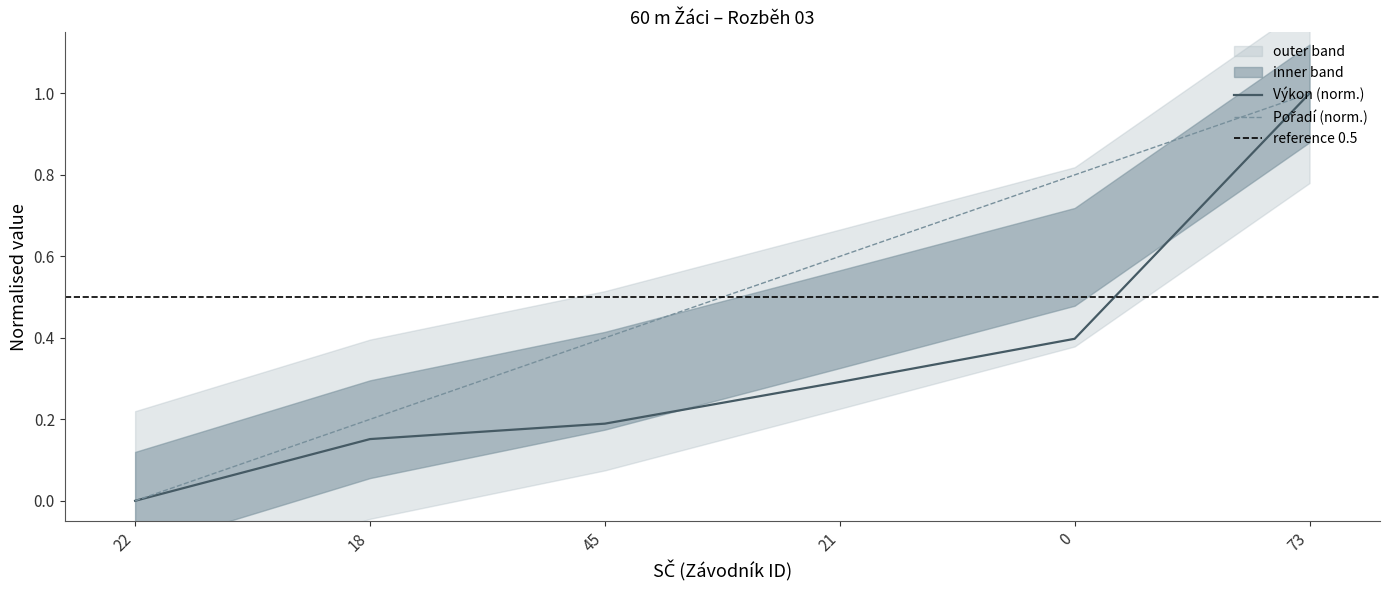

What is the approximate value of Pořadí at 73?

1.0